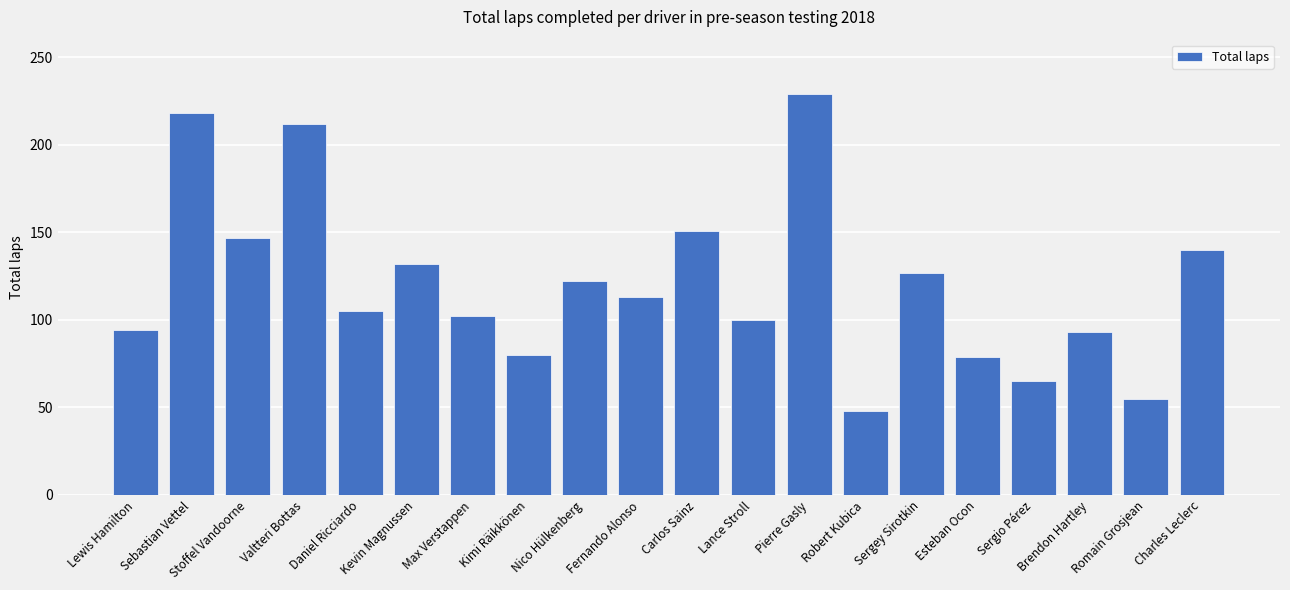

Is it true that the value at Carlos Sainz is 151?

True